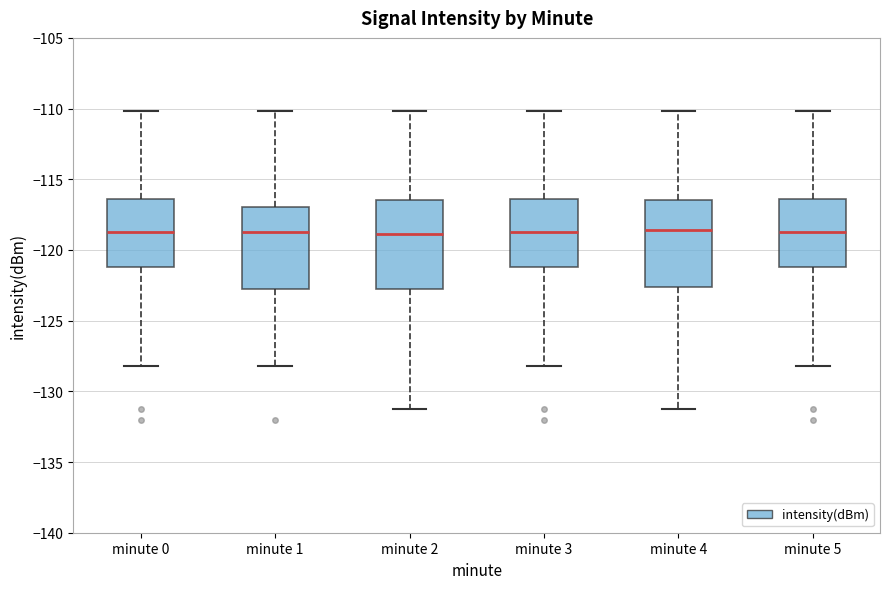

Reading left to right, transcribe this box plot: for each box, give where its median line is, the range the box spans, and where its two whiskers end, as read against the y-axis. The values are not printed on the chart, so give them approximately, as read against the axis.

minute 0: median -118.5, box -121.0 to -116.5, whiskers -128.0 to -110.0
minute 1: median -118.5, box -122.5 to -117.0, whiskers -128.0 to -110.0
minute 2: median -119.0, box -122.5 to -116.5, whiskers -131.0 to -110.0
minute 3: median -118.5, box -121.0 to -116.5, whiskers -128.0 to -110.0
minute 4: median -118.5, box -122.5 to -116.5, whiskers -131.0 to -110.0
minute 5: median -118.5, box -121.0 to -116.5, whiskers -128.0 to -110.0